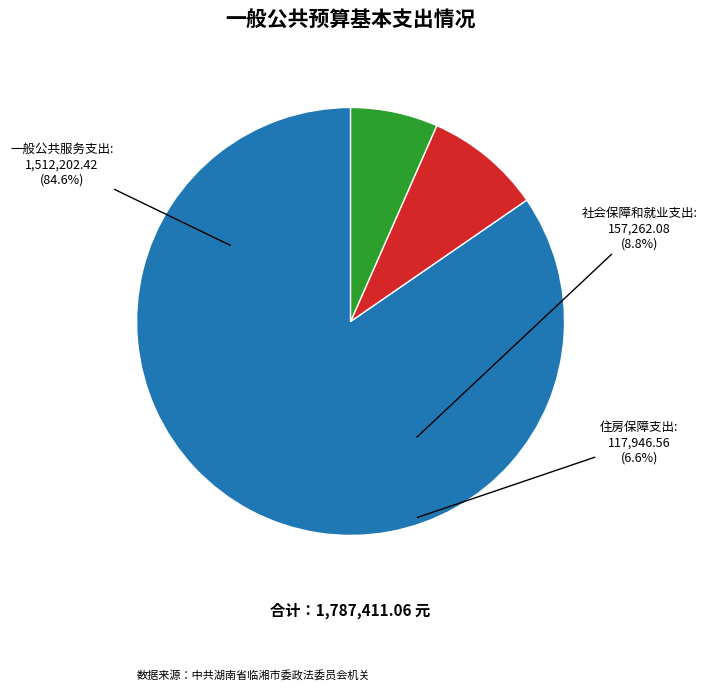

What is the smallest slice in the pie chart?

住房保障支出